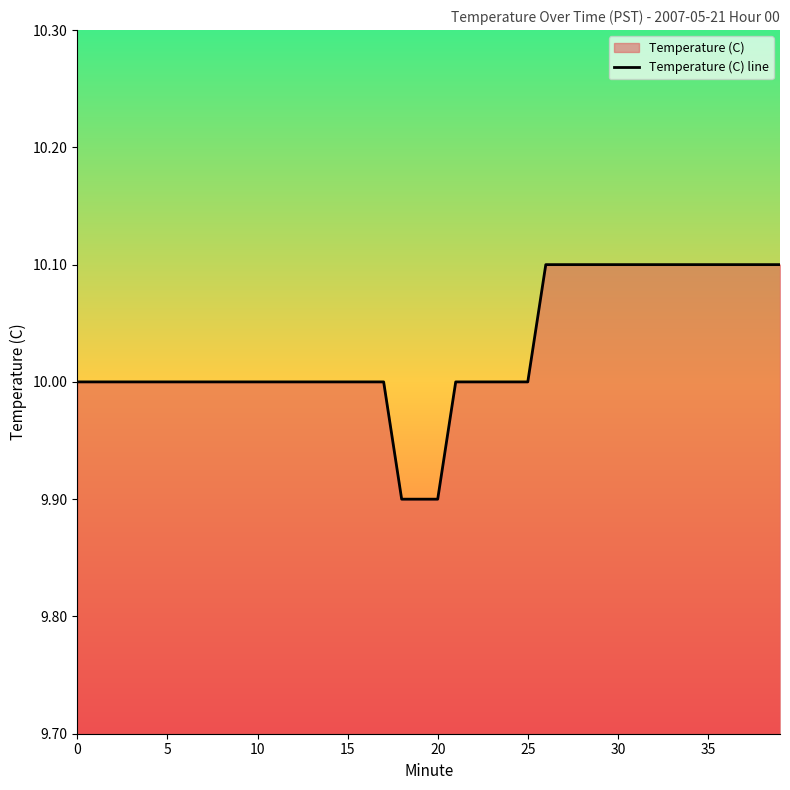

What is the average value?

10.0